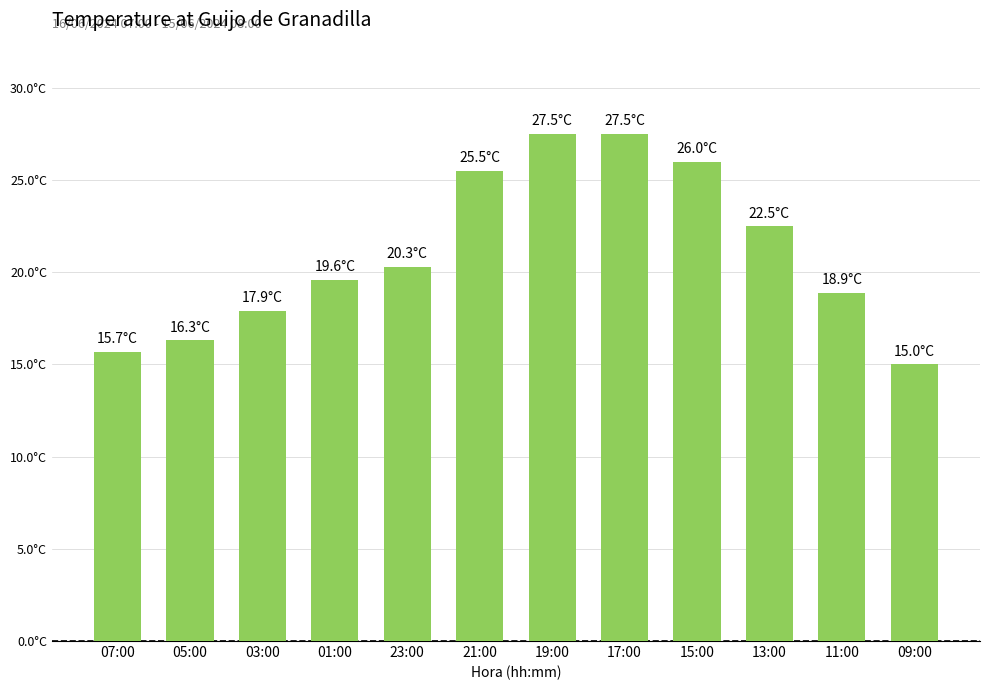

Are the bars horizontal?

No